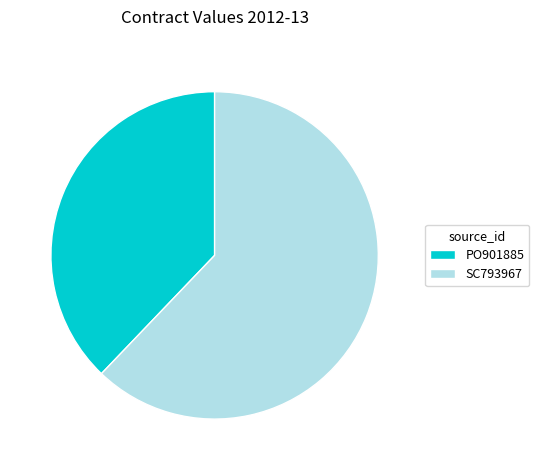

Which slice is the largest?

SC793967